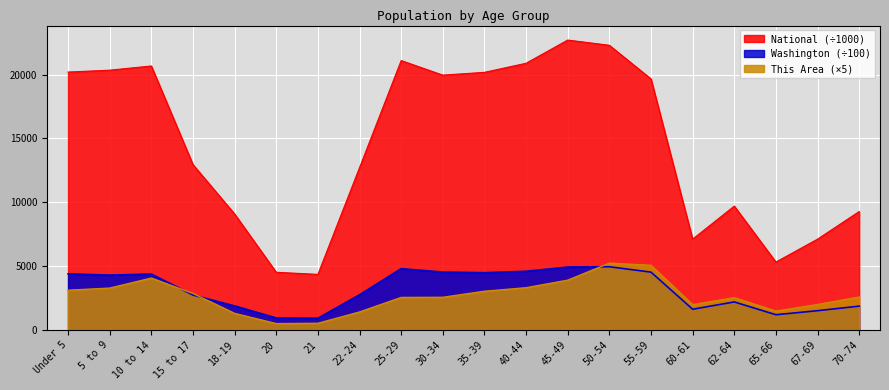

How many lines are shown in the chart?

3